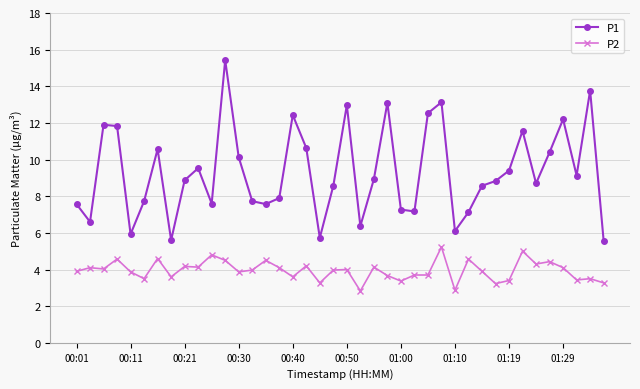

What is the minimum value shown in the chart?

2.8